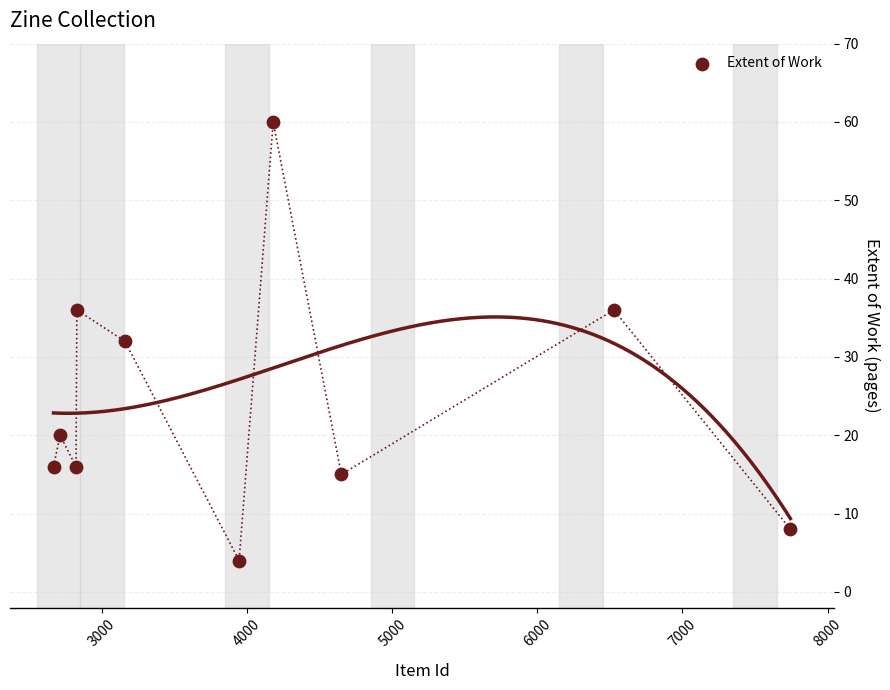

What is the average X value?

4122